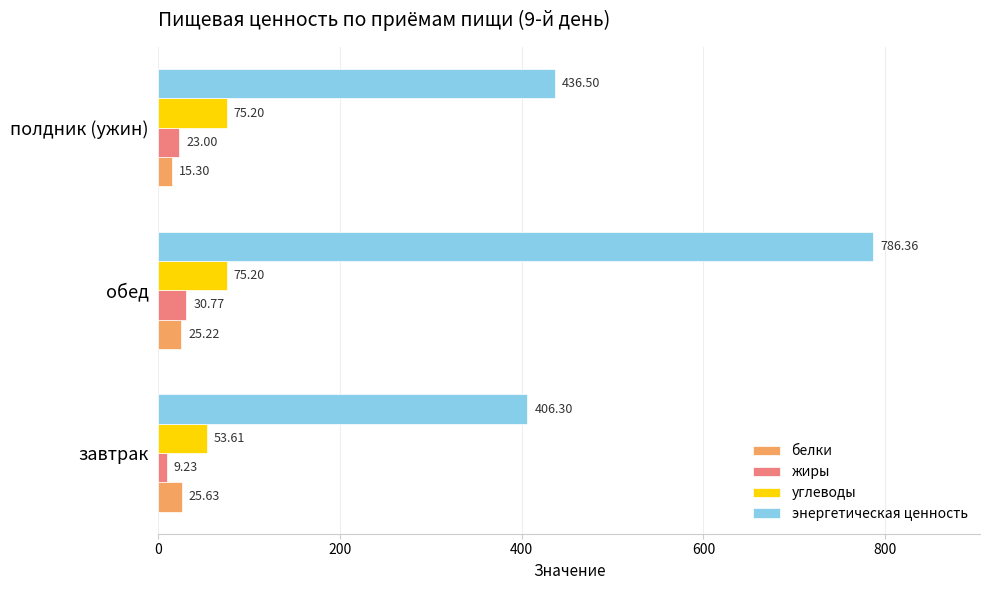

What is the sum of all энергетическая ценность values?

1629.2